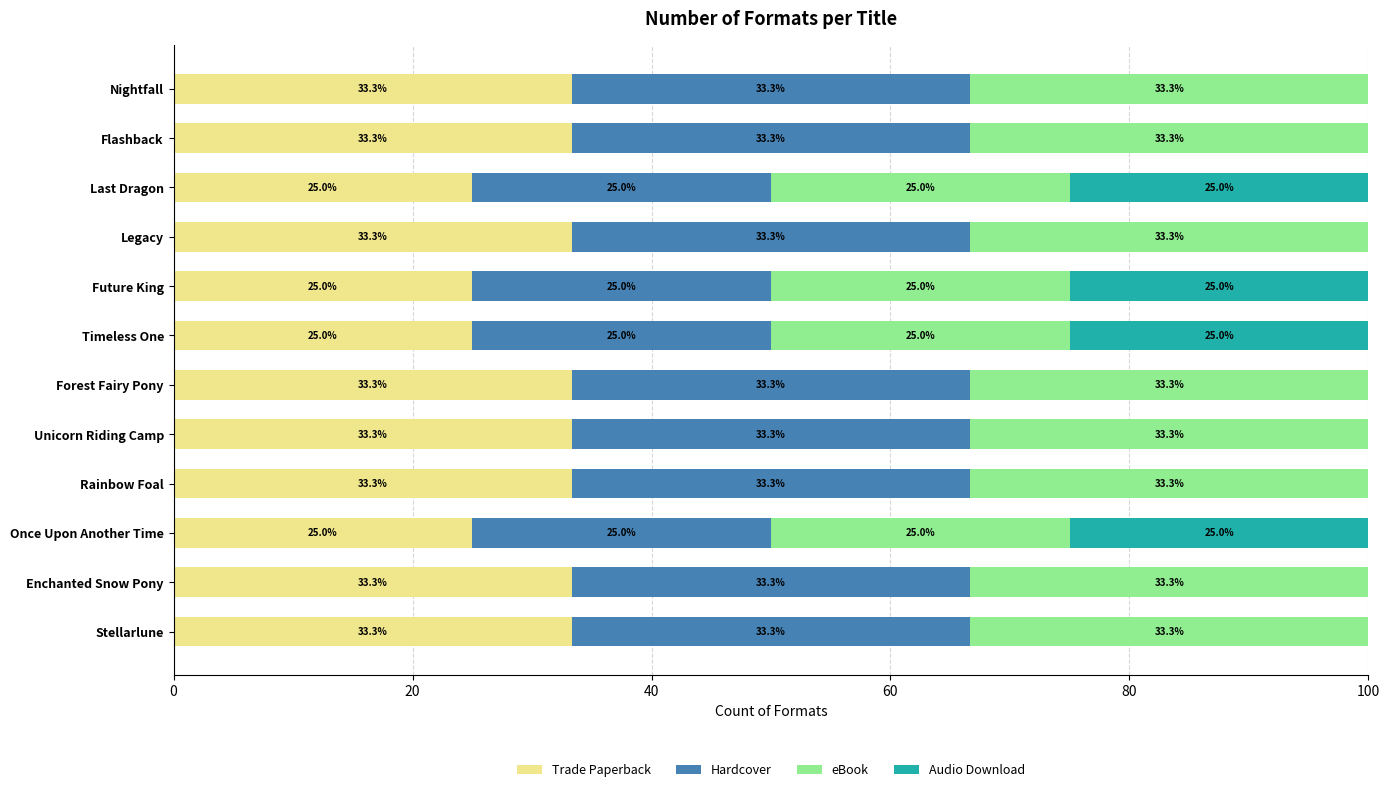

The value of Trade Paperback at Once Upon Another Time is 25.0. True or false?

True